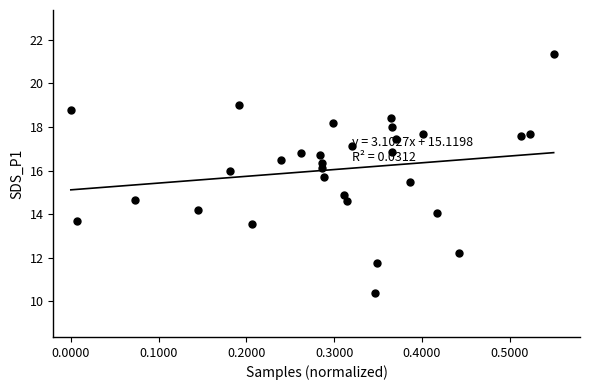

What is the range of X values (max minus min)?

0.6